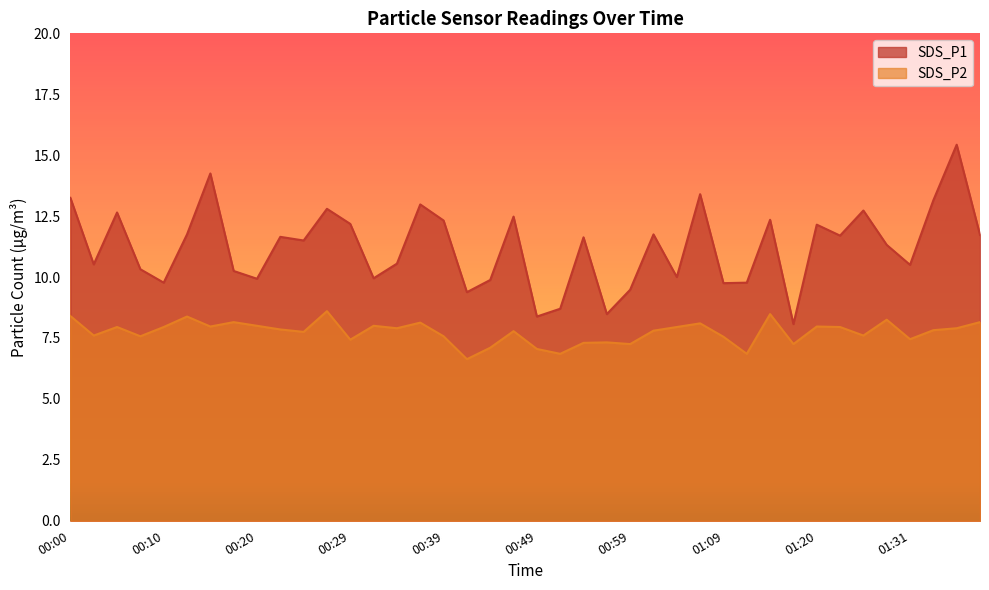

At which category does SDS_P1 reach its first local peak?

00:05